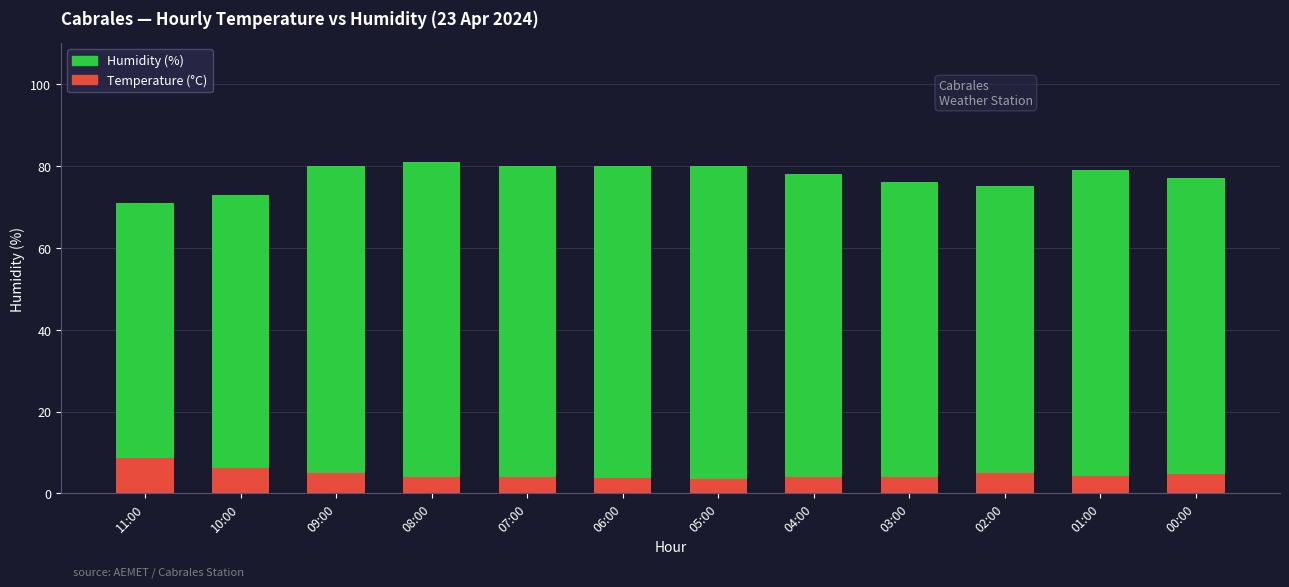

How many data points in Temperature (°C) are above 4?

6